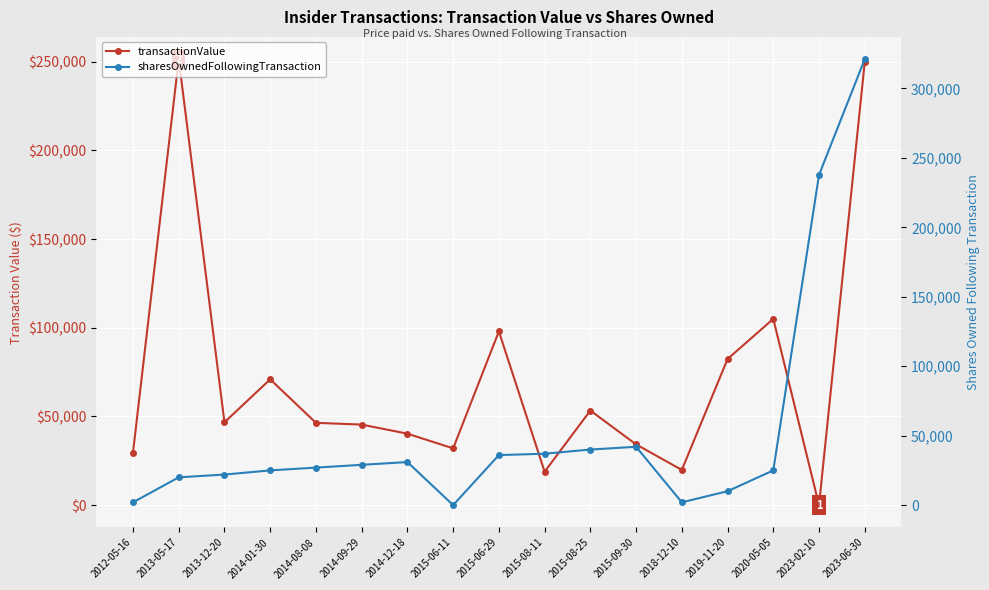

At which category is the sum across all series the highest?

2023-06-30